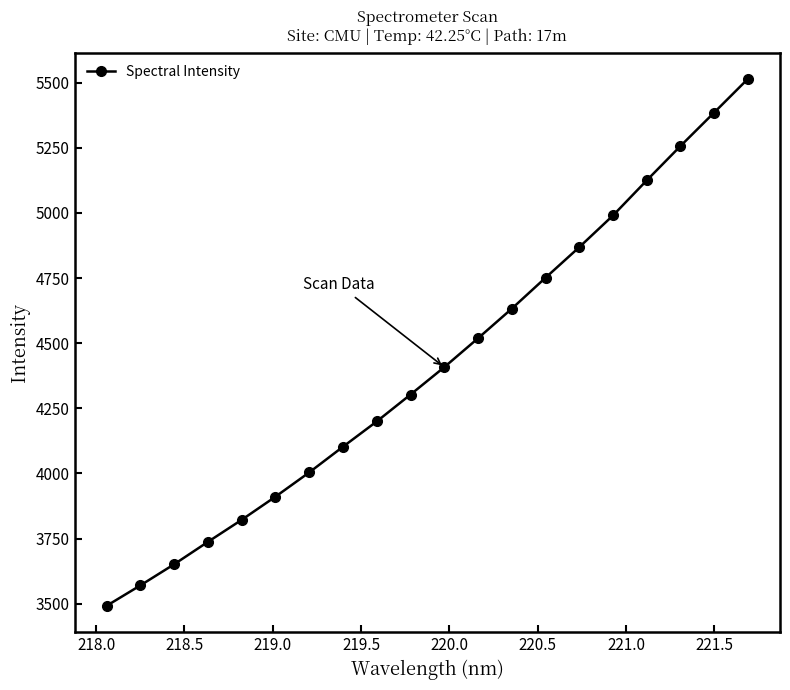

Is this an area chart (filled region under the line)?

No